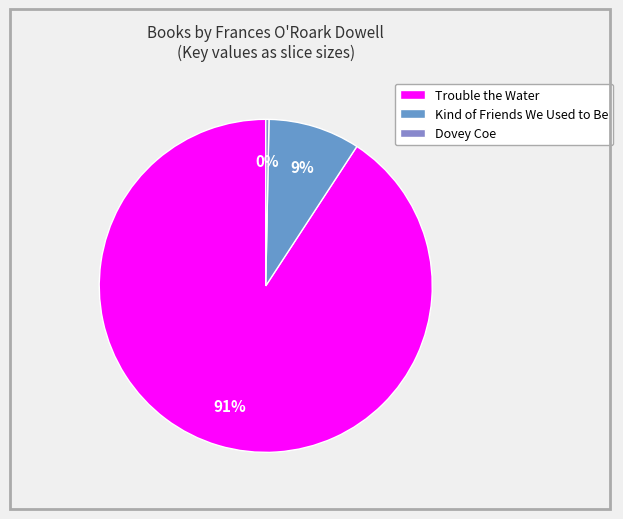

Which category accounts for the majority?

Trouble the Water